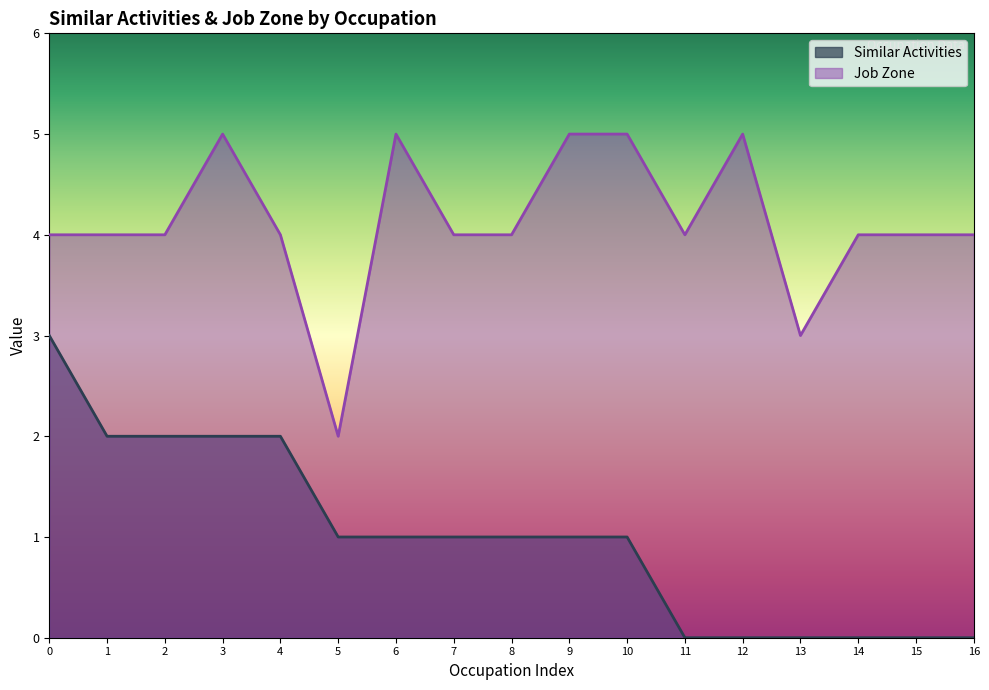

The value of Job Zone at 2 is 2. True or false?

False